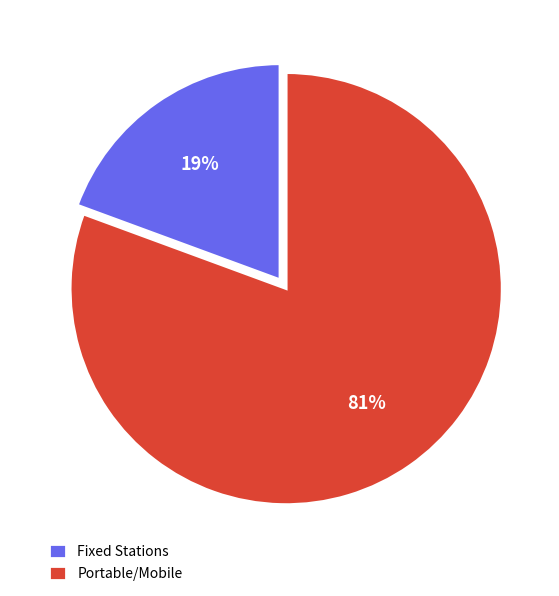

Which category has the biggest portion of the pie?

Portable/Mobile